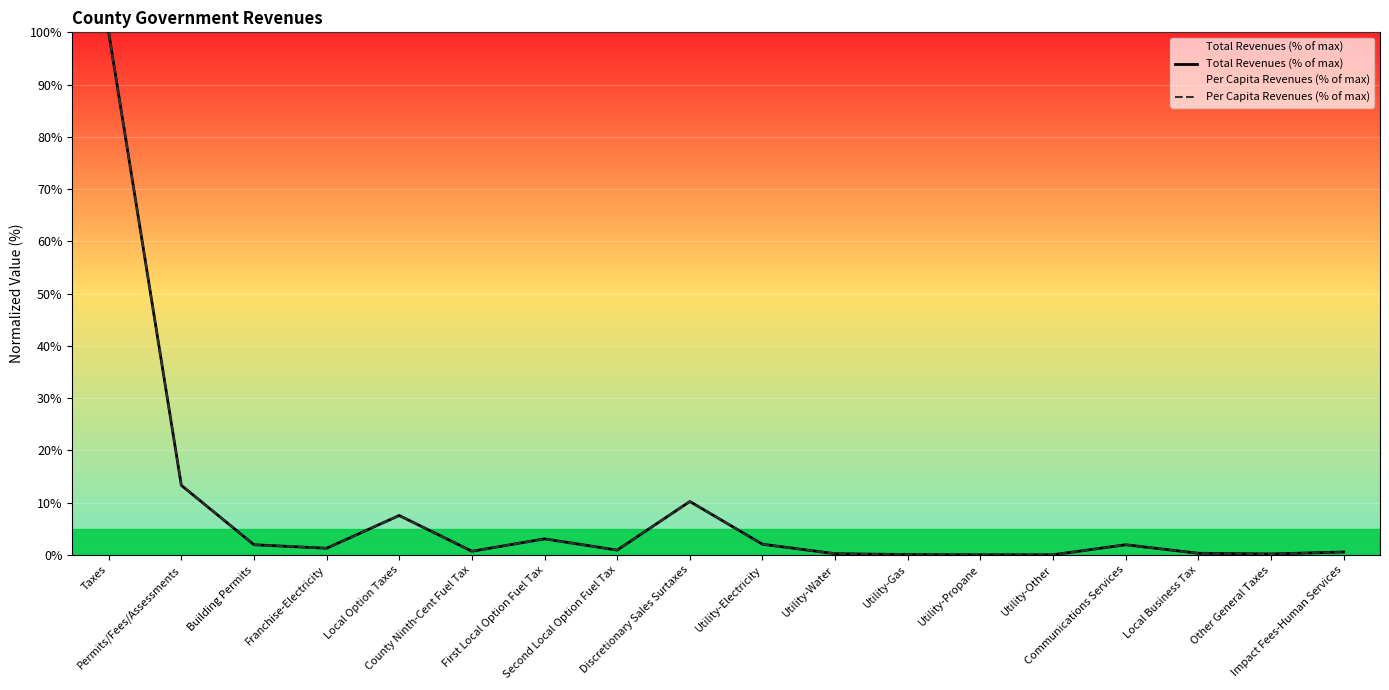

What are all the series names shown in the legend?

Total Revenues (% of max), Per Capita Revenues (% of max)